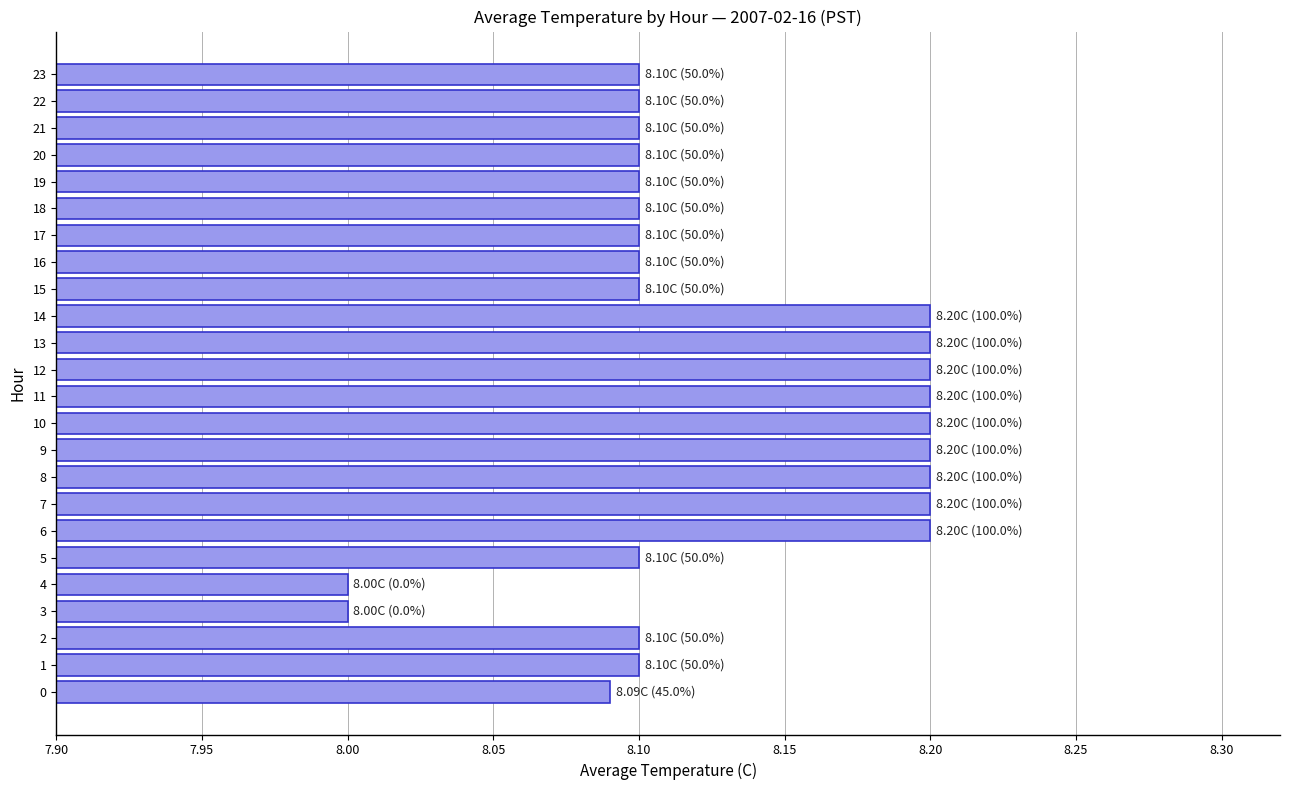

What is the minimum value shown in the chart?

8.0